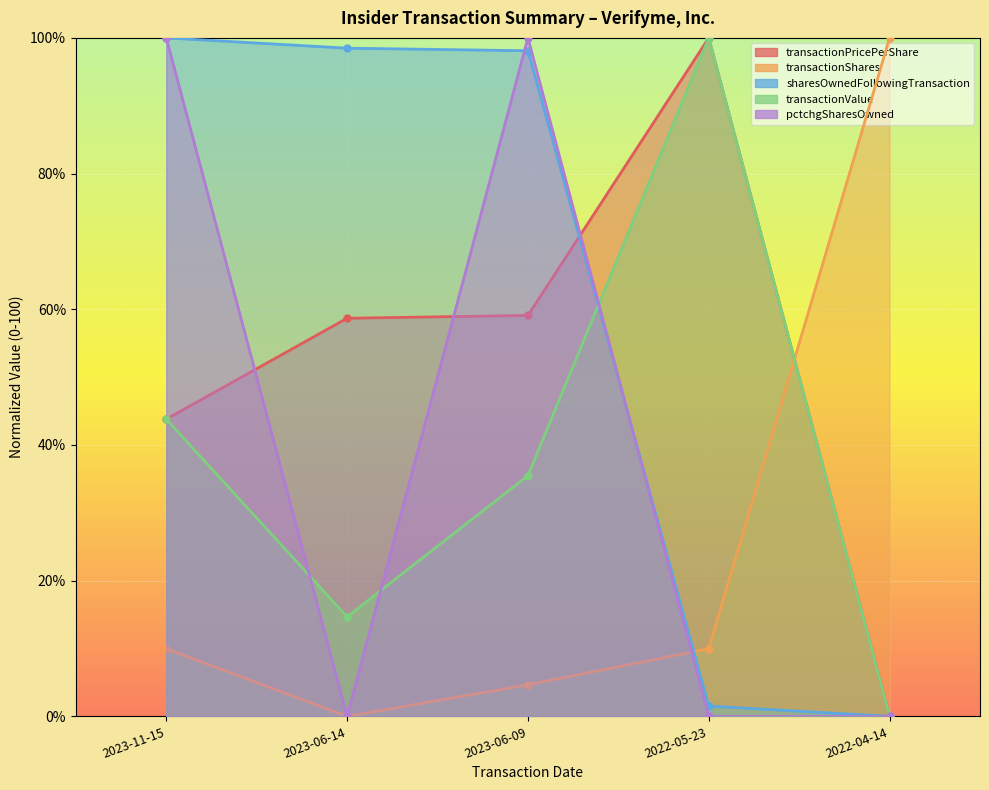

Reading left to right, transcribe all the data shown in this chart.

transactionPricePerShare: 2023-11-15=43.8	2023-06-14=58.7	2023-06-09=59.1	2022-05-23=100.0	2022-04-14=0.0
transactionShares: 2023-11-15=10.0	2023-06-14=0.0	2023-06-09=4.7	2022-05-23=10.0	2022-04-14=100.0
sharesOwnedFollowingTransaction: 2023-11-15=100.0	2023-06-14=98.5	2023-06-09=98.1	2022-05-23=1.5	2022-04-14=0.0
transactionValue: 2023-11-15=43.8	2023-06-14=14.7	2023-06-09=35.5	2022-05-23=100.0	2022-04-14=0.0
pctchgSharesOwned: 2023-11-15=100.0	2023-06-14=0.0	2023-06-09=100.0	2022-05-23=0.0	2022-04-14=0.0